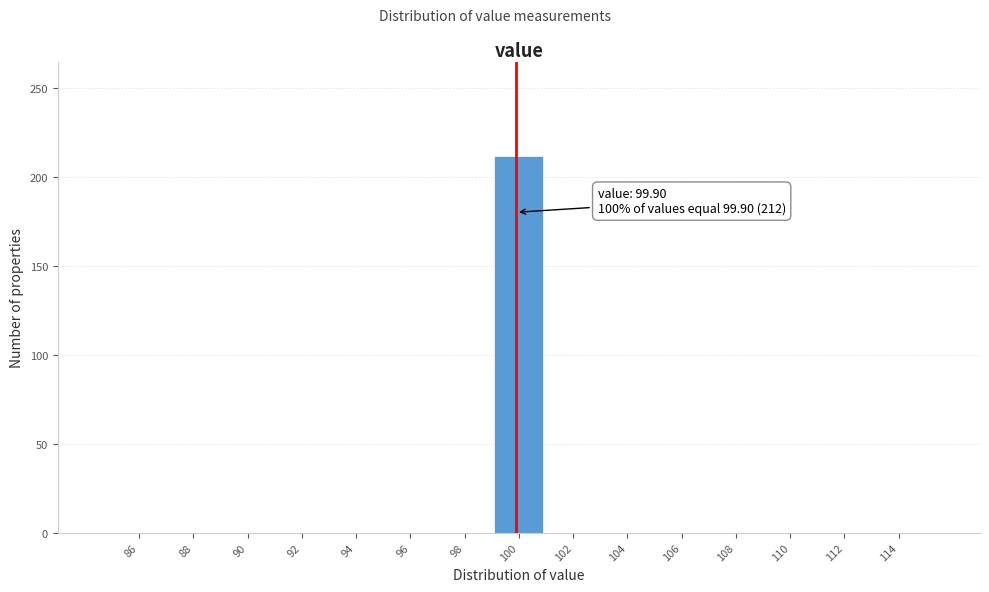

Which range on the x-axis has the tallest bar?

99 to 101